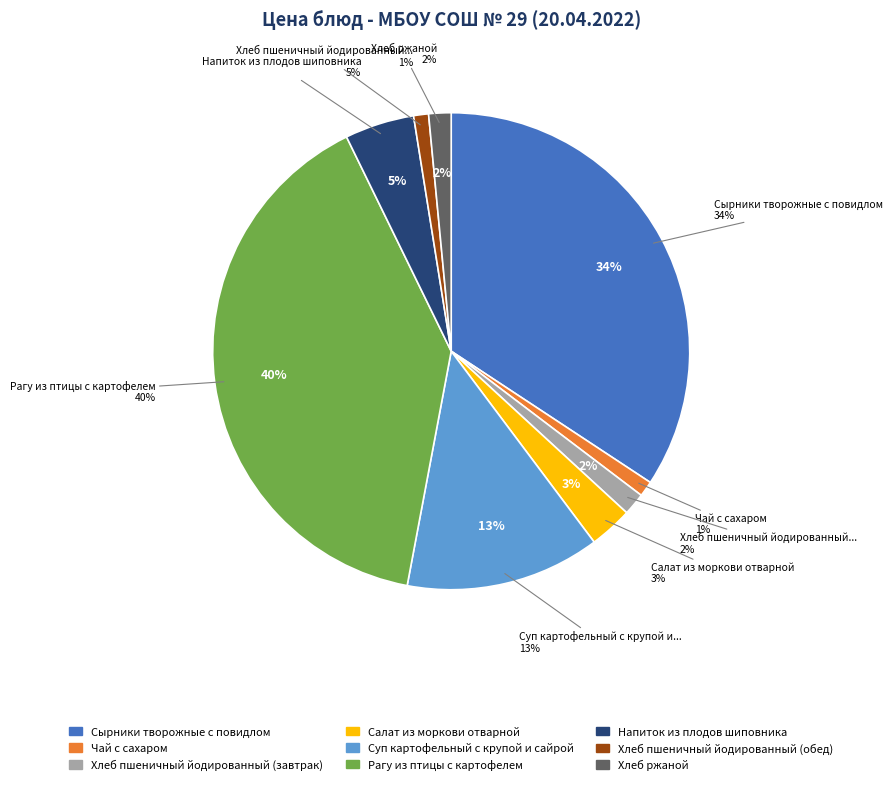

Is it true that Напиток из плодов шиповника is 11% of the pie?

False